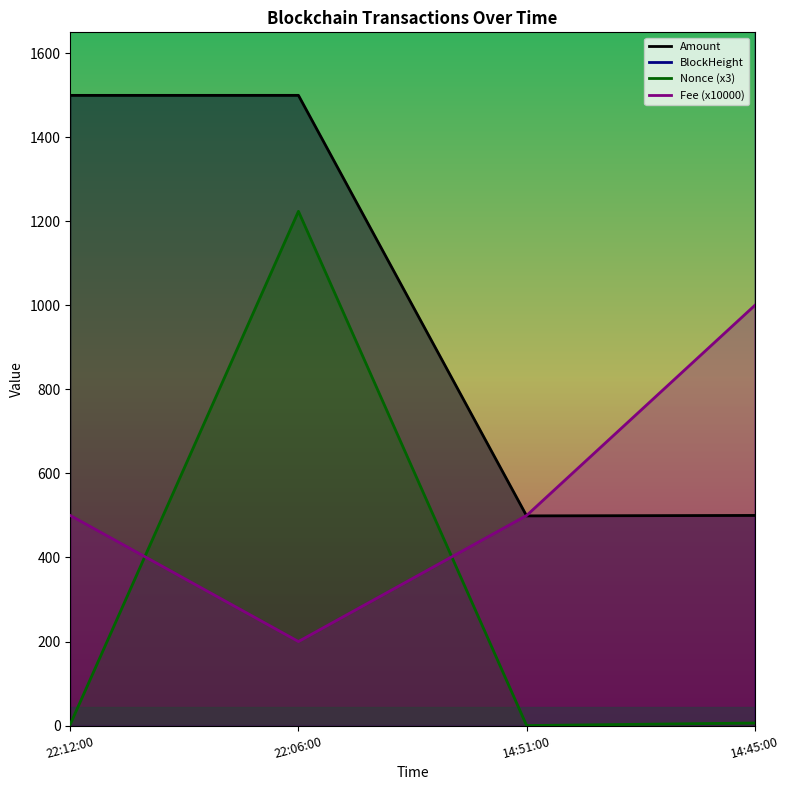

Which label corresponds to the smallest value in the chart?

14:51:00